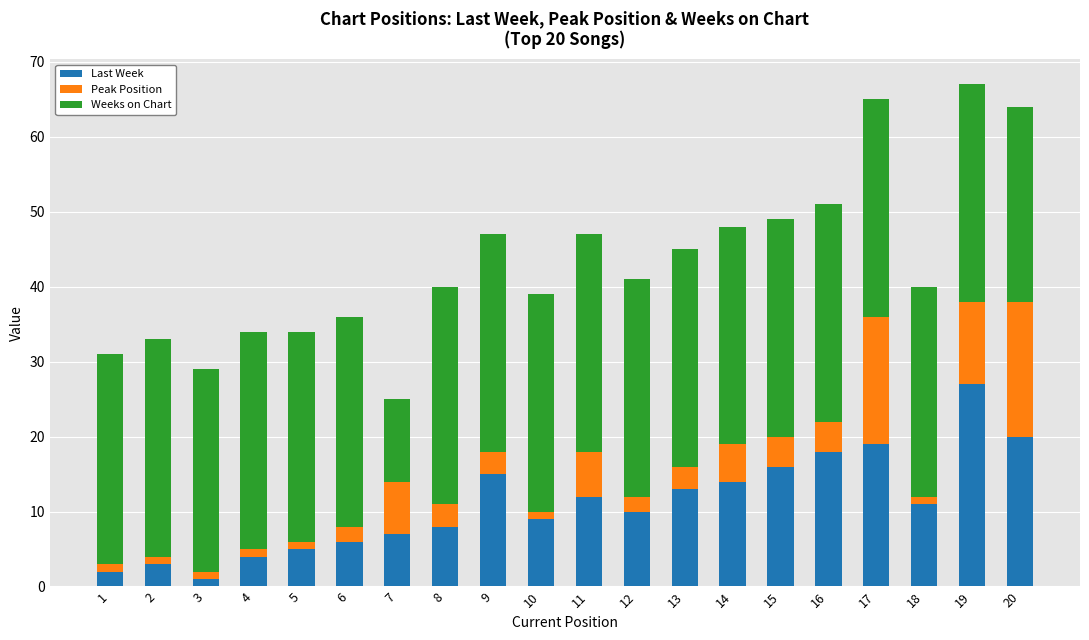

How many values in the Last Week series are below 11?

10